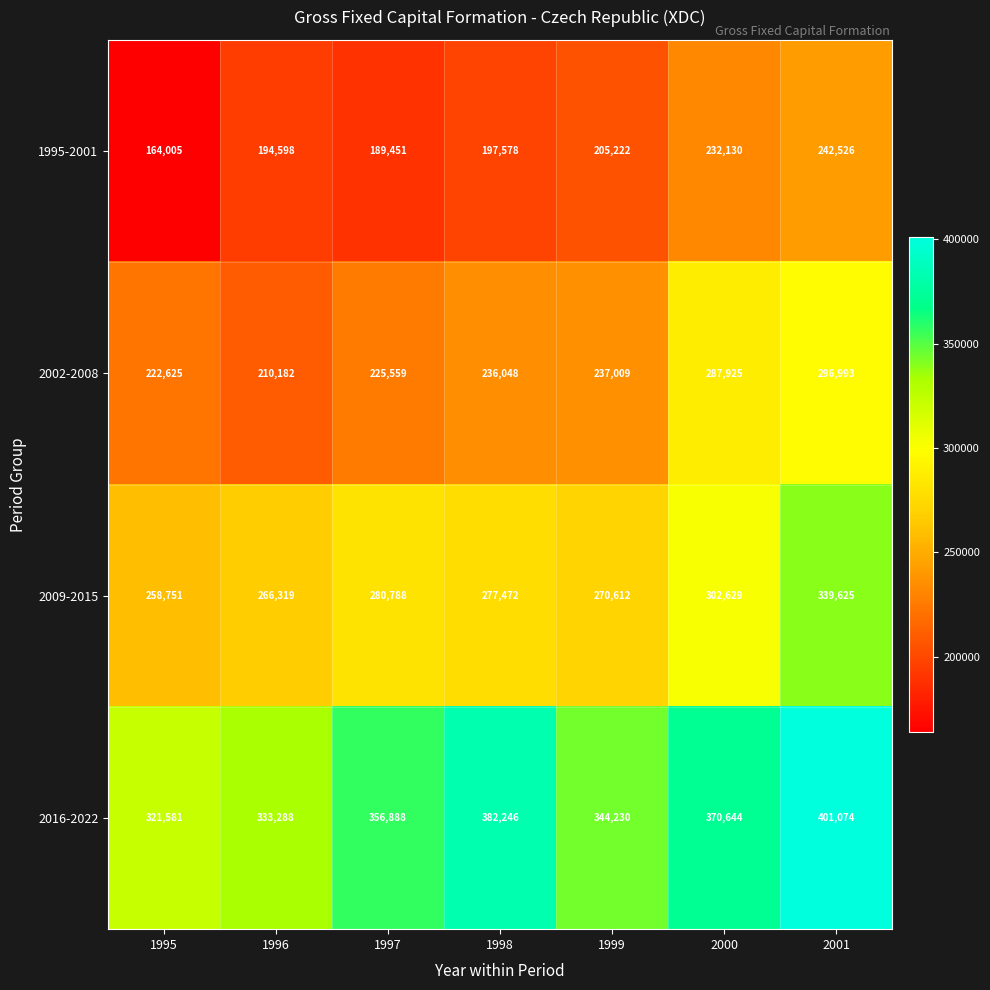

Which series has the largest range (max minus min)?

2002-2008